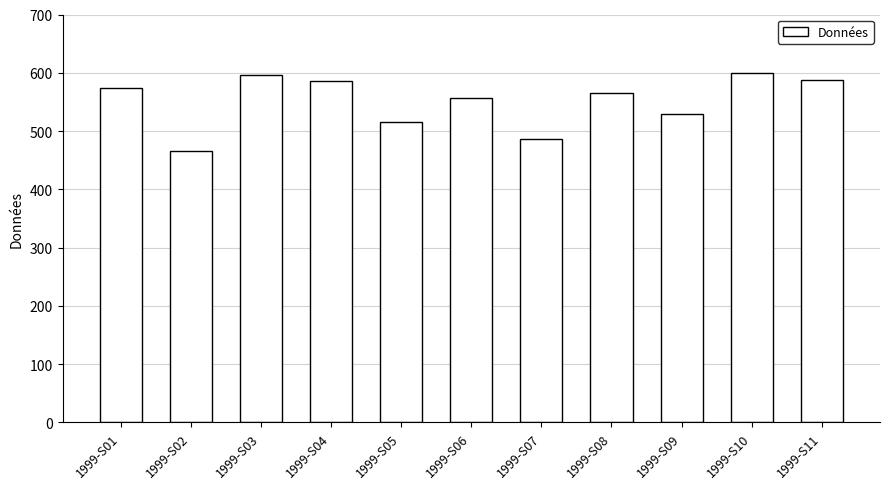

The value at 1999-S10 is 877. True or false?

False